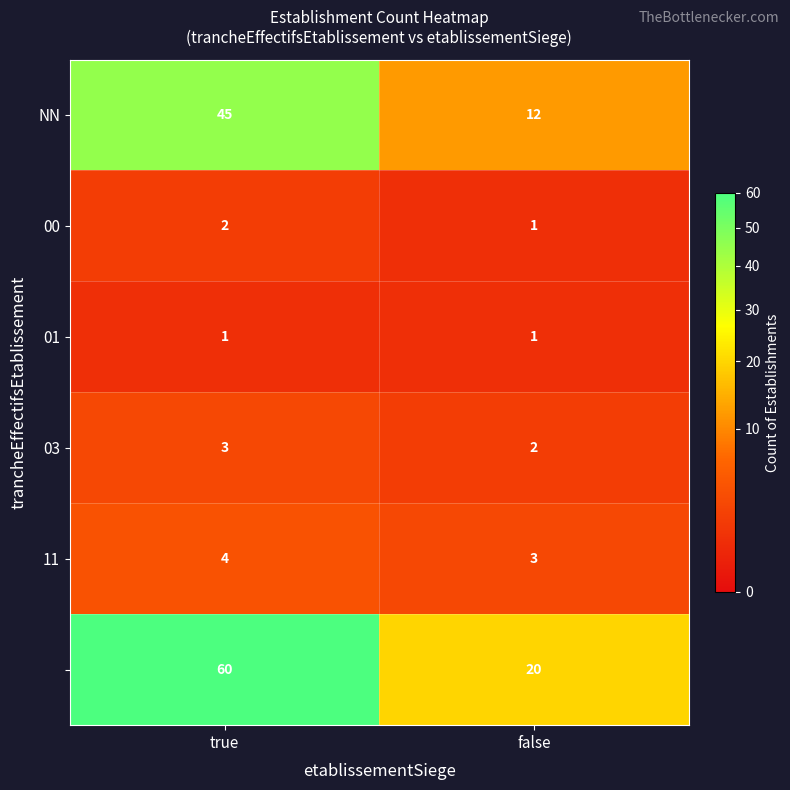

What is the total value across all series at true?

115